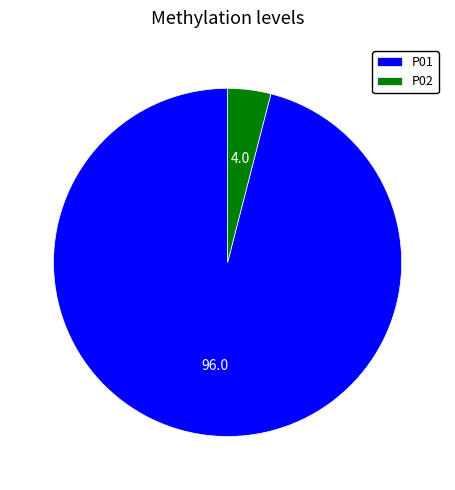

Does P02 represent more than half of the total?

No